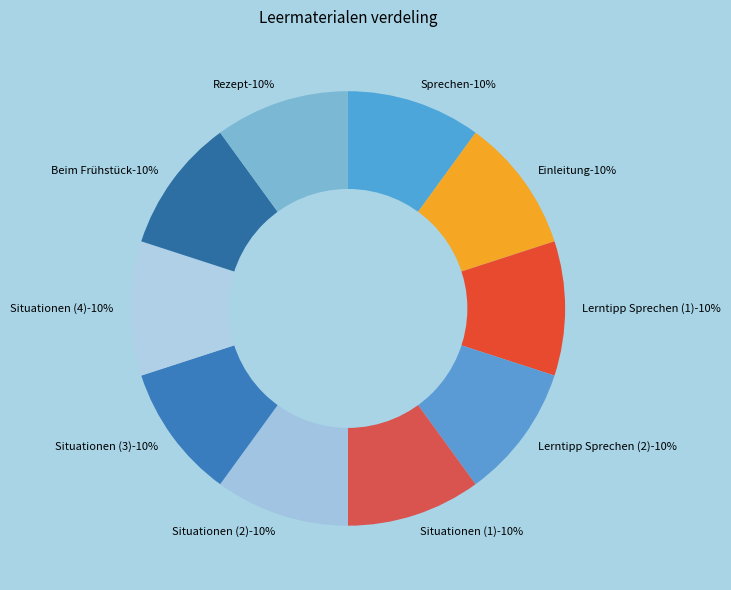

What percentage do Situationen (3) and Situationen (4) together represent?

20.0%